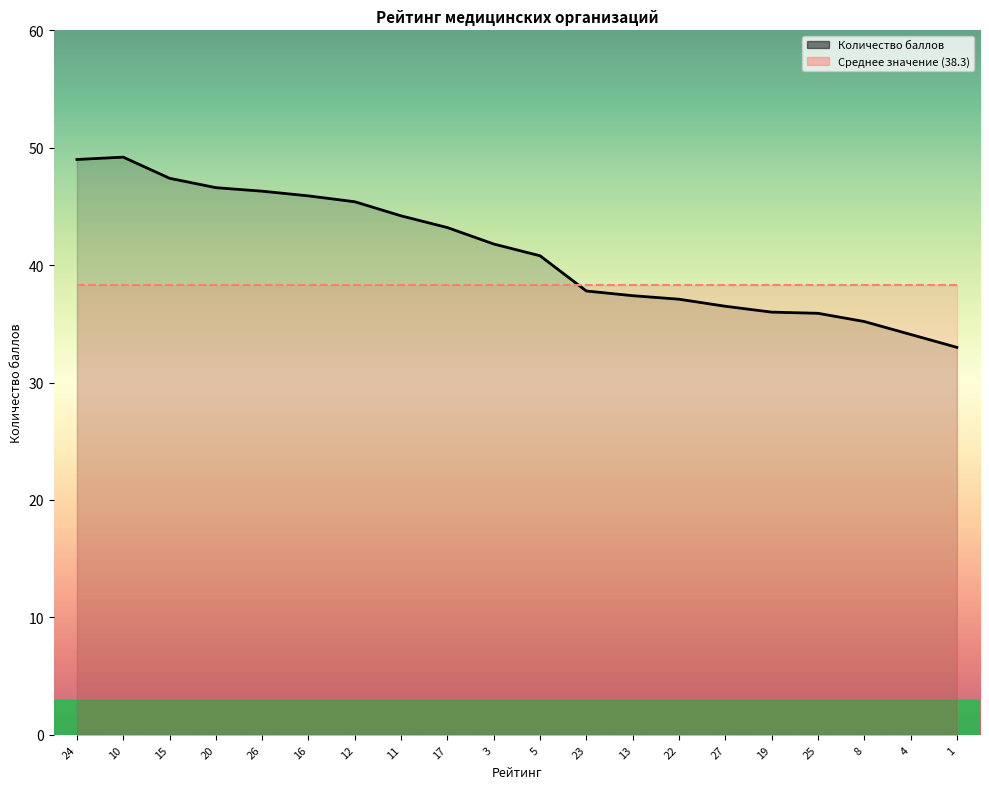

Reading right to left, transcribe all the data shown in this chart.

33.0	34.1	35.2	35.9	36.0	36.5	37.1	37.4	37.8	40.8	41.8	43.2	44.2	45.4	45.9	46.3	46.6	47.4	49.2	49.0